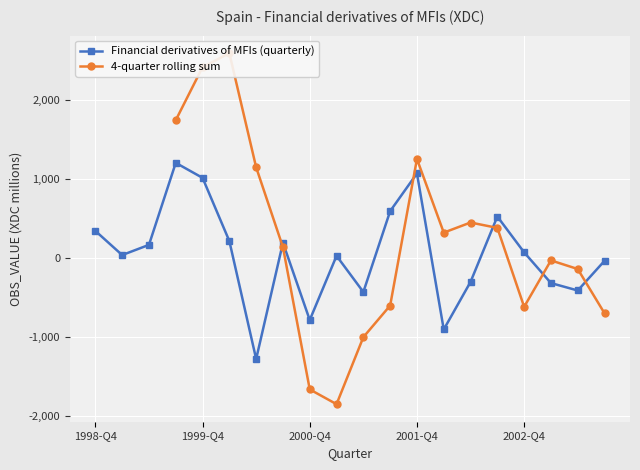

What is the change in value from 1999-Q4 to 2002-Q3?

-490